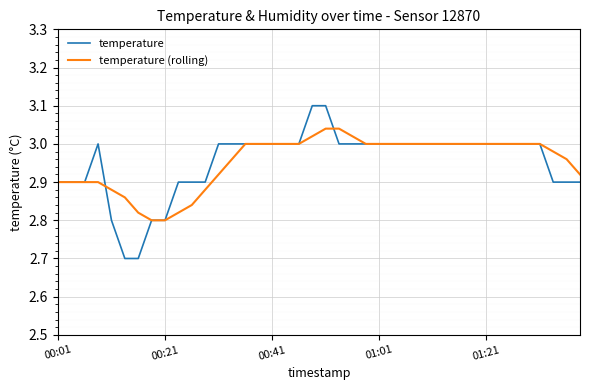

What is the smallest value displayed?

2.7